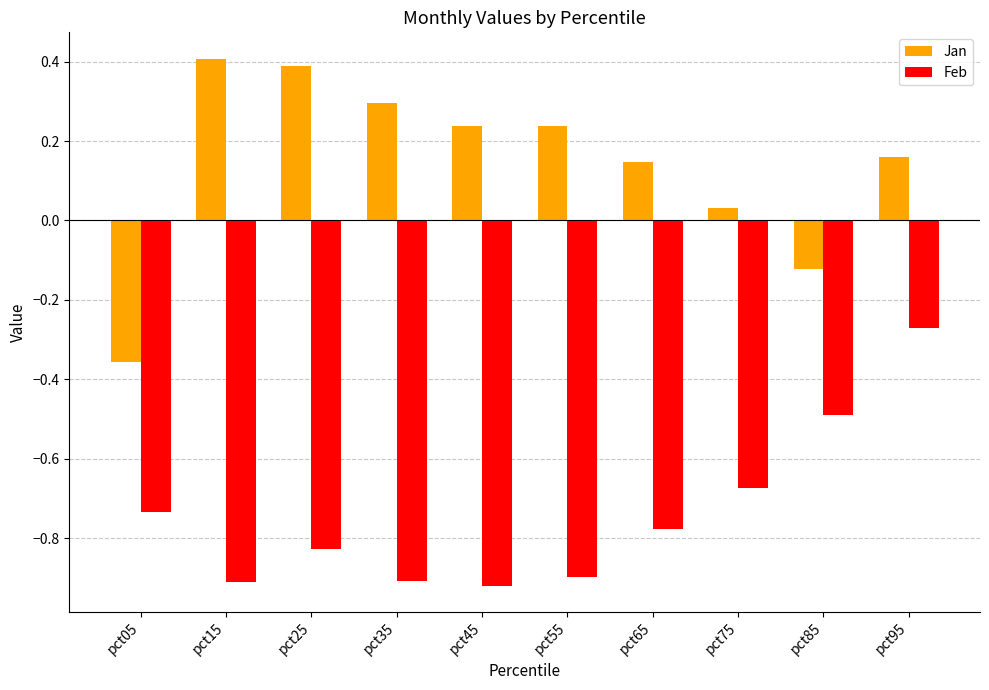

The Feb series shows -0.6 at pct35. True or false?

False